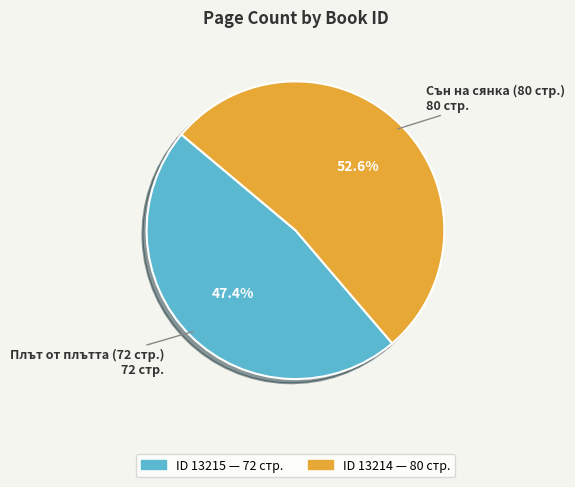

Is there a majority slice in this chart?

Yes